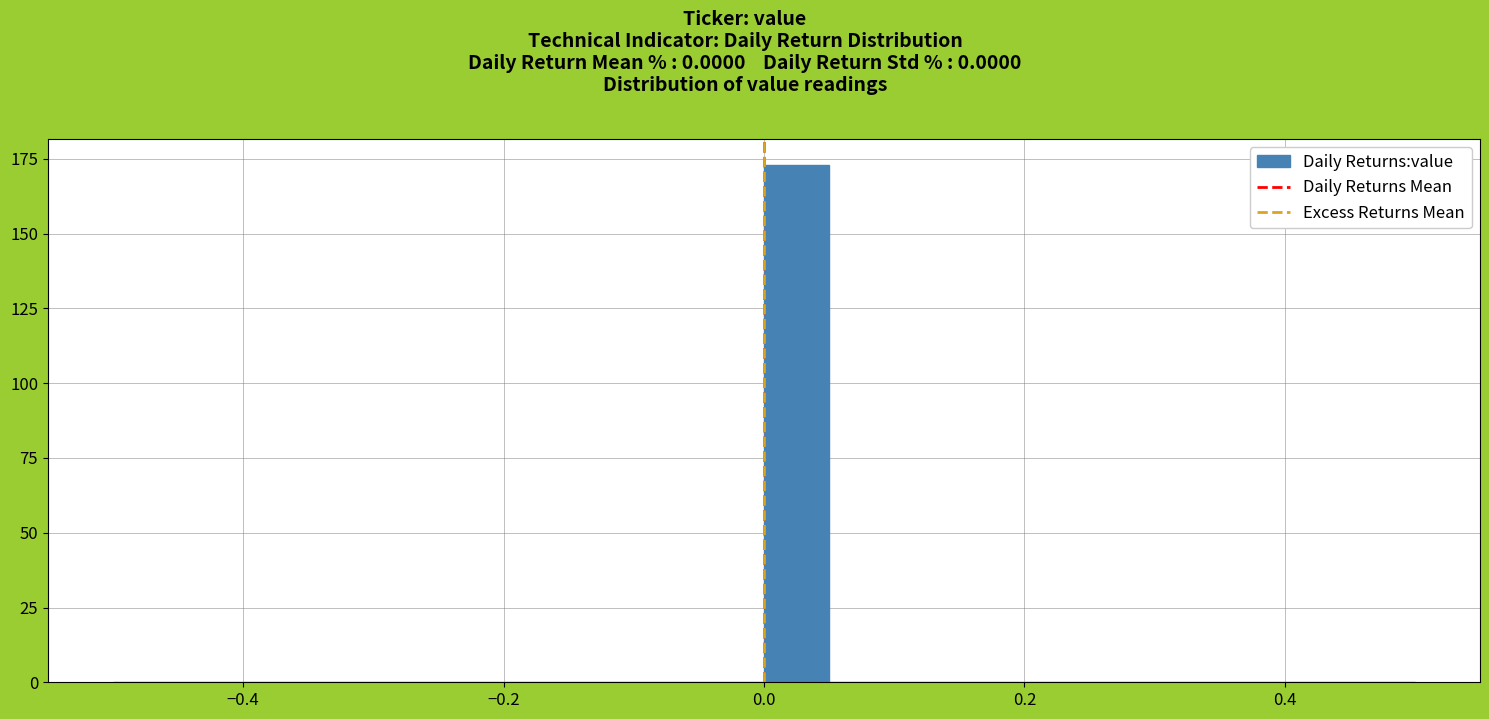

Read against the x-axis, roughly where is the centre of the tallest bar?

0.02